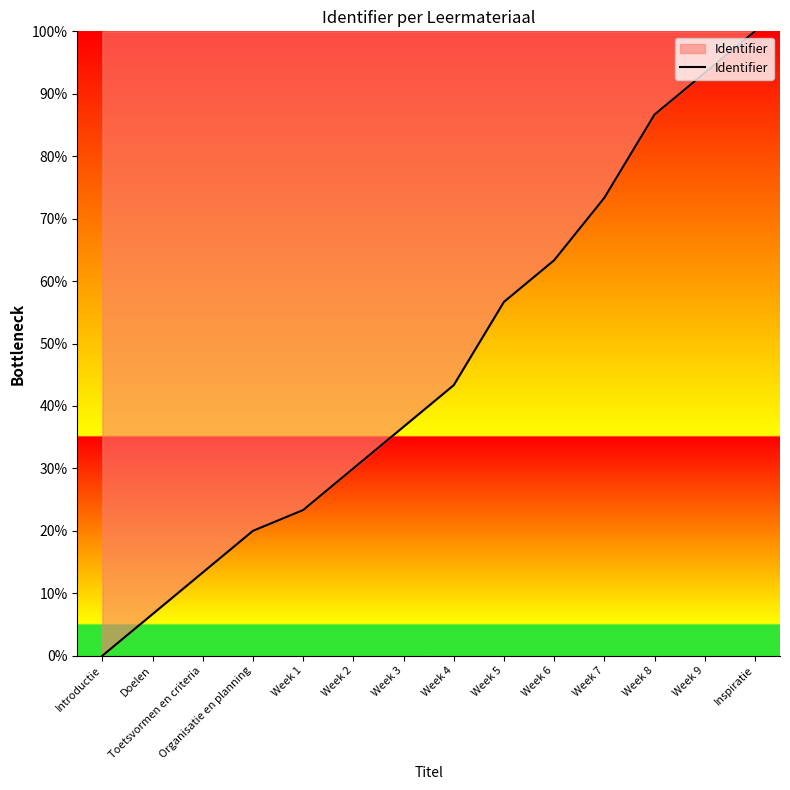

How many series are shown in this chart?

1